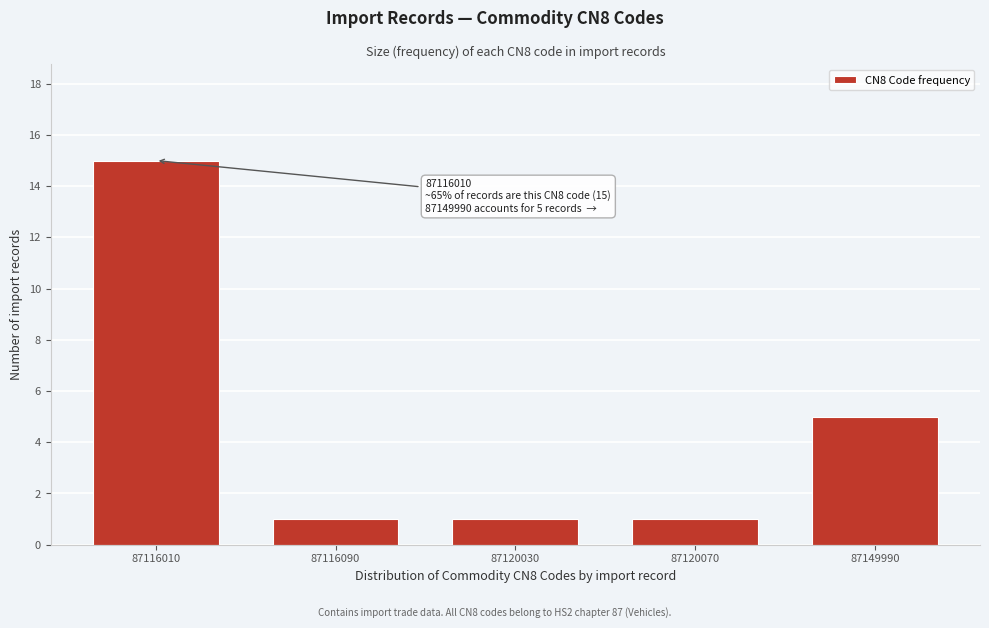

Reading left to right, transcribe all the data shown in this chart.

87116010=15	87116090=1	87120030=1	87120070=1	87149990=5